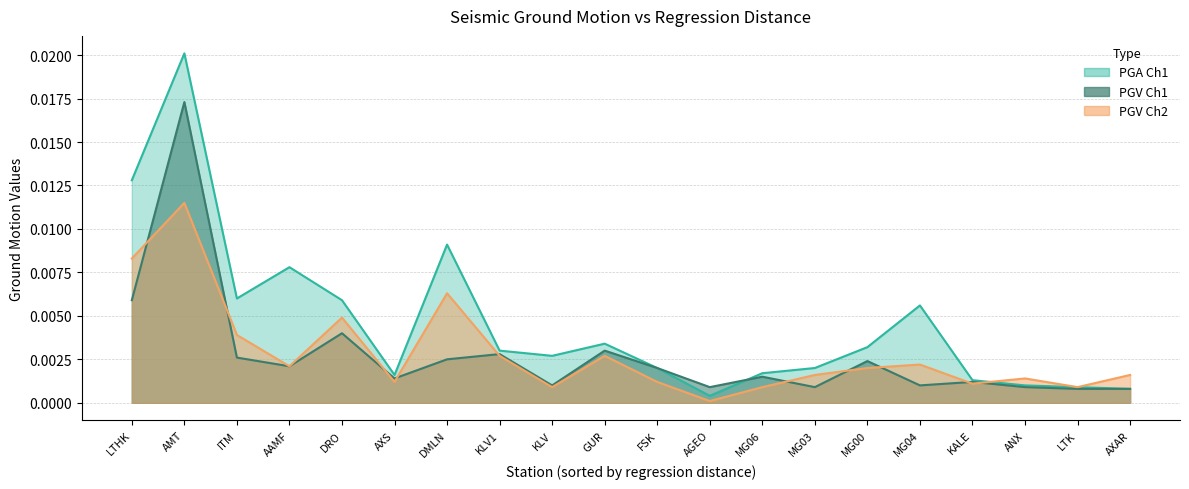

The value of PGV_ch1 at LTHK is 0.0. True or false?

False